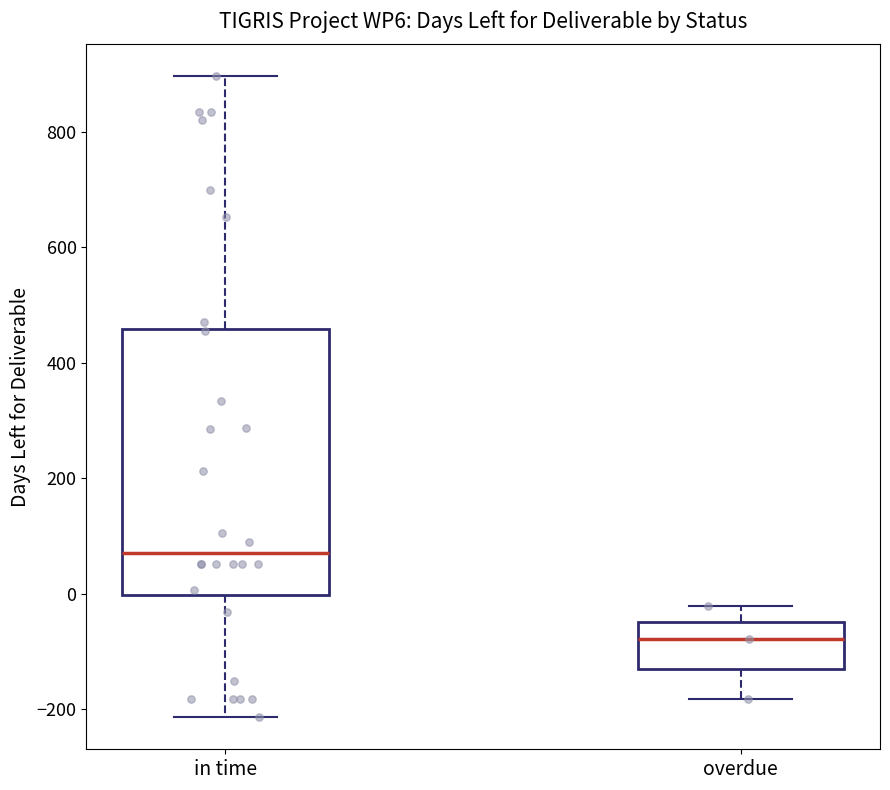

Reading left to right, transcribe this box plot: for each box, give where its median line is, the range the box spans, and where its two whiskers end, as read against the y-axis. The values are not printed on the chart, so give them approximately, as read against the axis.

in time: median 80, box 0 to 460, whiskers -220 to 900
overdue: median -80, box -140 to -40, whiskers -180 to -20